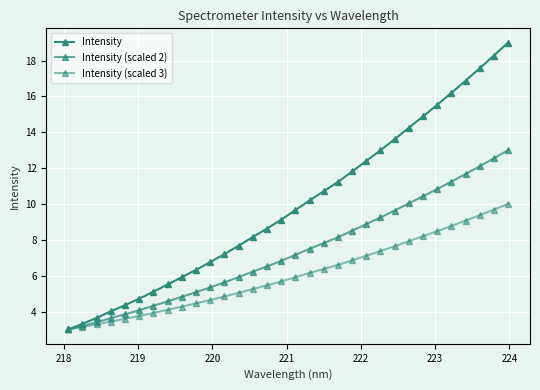

What is the sum of all Intensity (scaled 2) values?

235.2